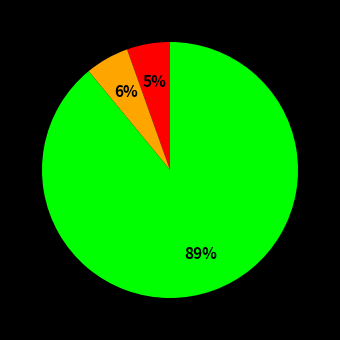

To the nearest percent, what is the average slice percentage?

33%